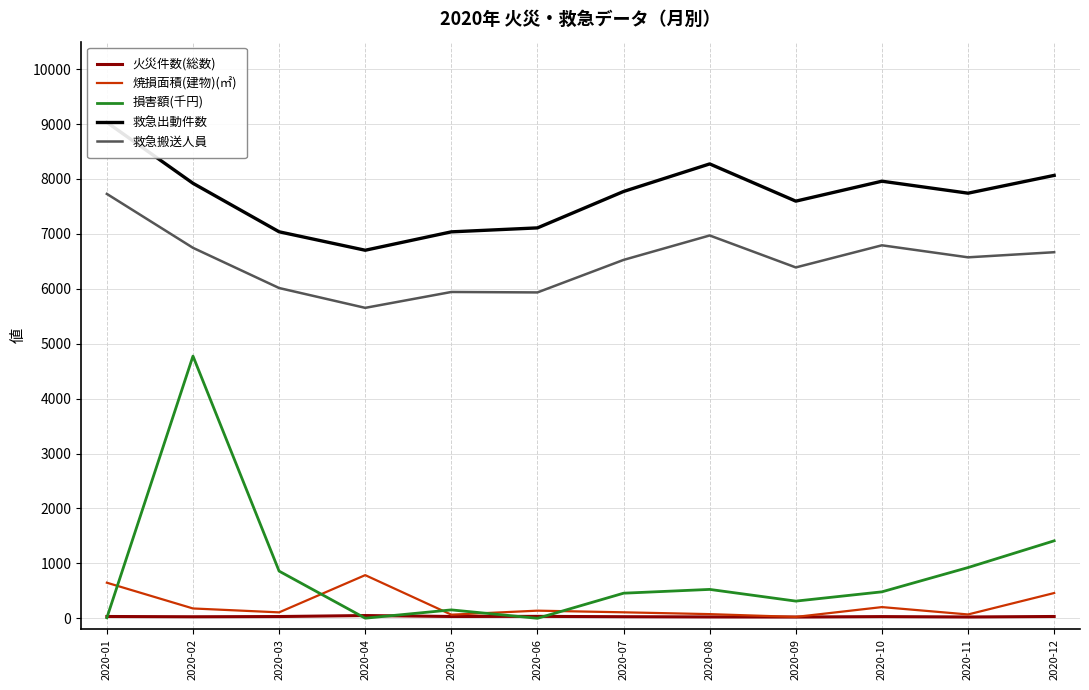

True or false: 火災件数(総数) has a value of 34 at 2020-09.

False